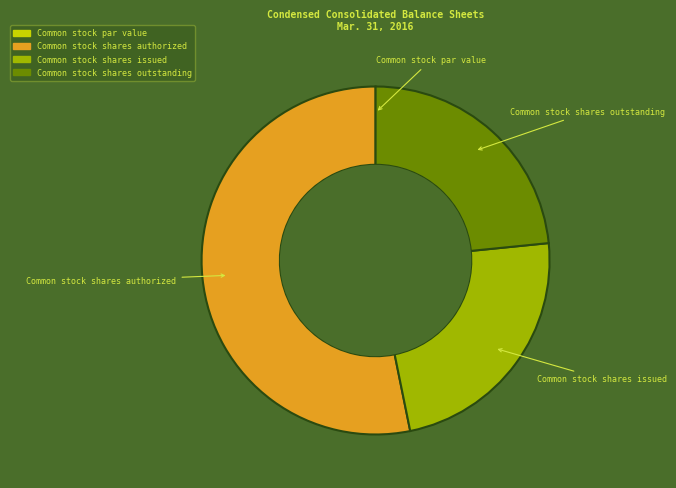

Which category has the biggest portion of the pie?

Common stock shares authorized